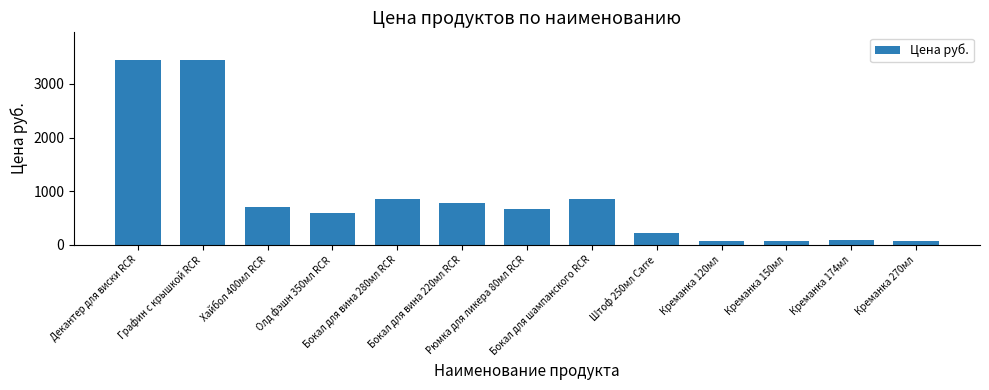

How many categories are shown in the chart?

13